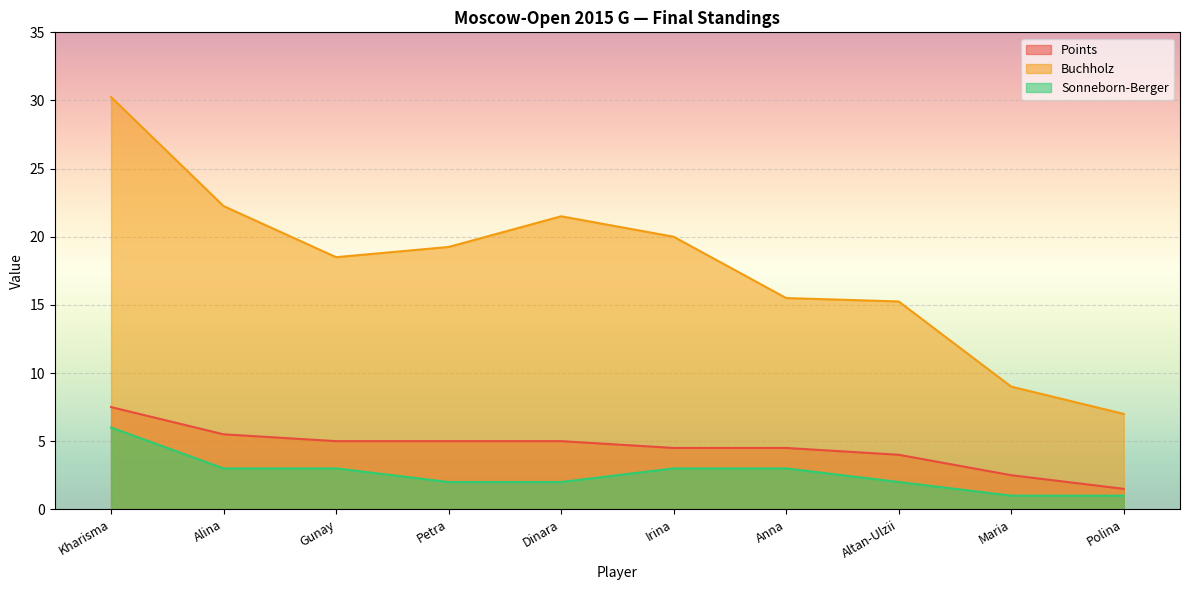

What are all the series names shown in the legend?

Points, Buchholz, Sonneborn-Berger